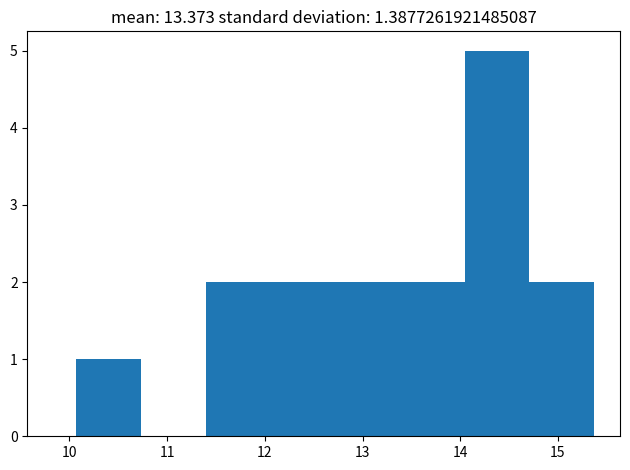

Reading left to right, list every bar in this chart as the range it spans on the x-axis followed by its height. Neither the bar edges nor the heights are printed on the chart, so give them approximately, as read against the axes.

10.1 to 10.7: 1
10.7 to 11.4: 0
11.4 to 12.1: 2
12.1 to 12.7: 2
12.7 to 13.4: 2
13.4 to 14.0: 2
14.0 to 14.7: 5
14.7 to 15.4: 2